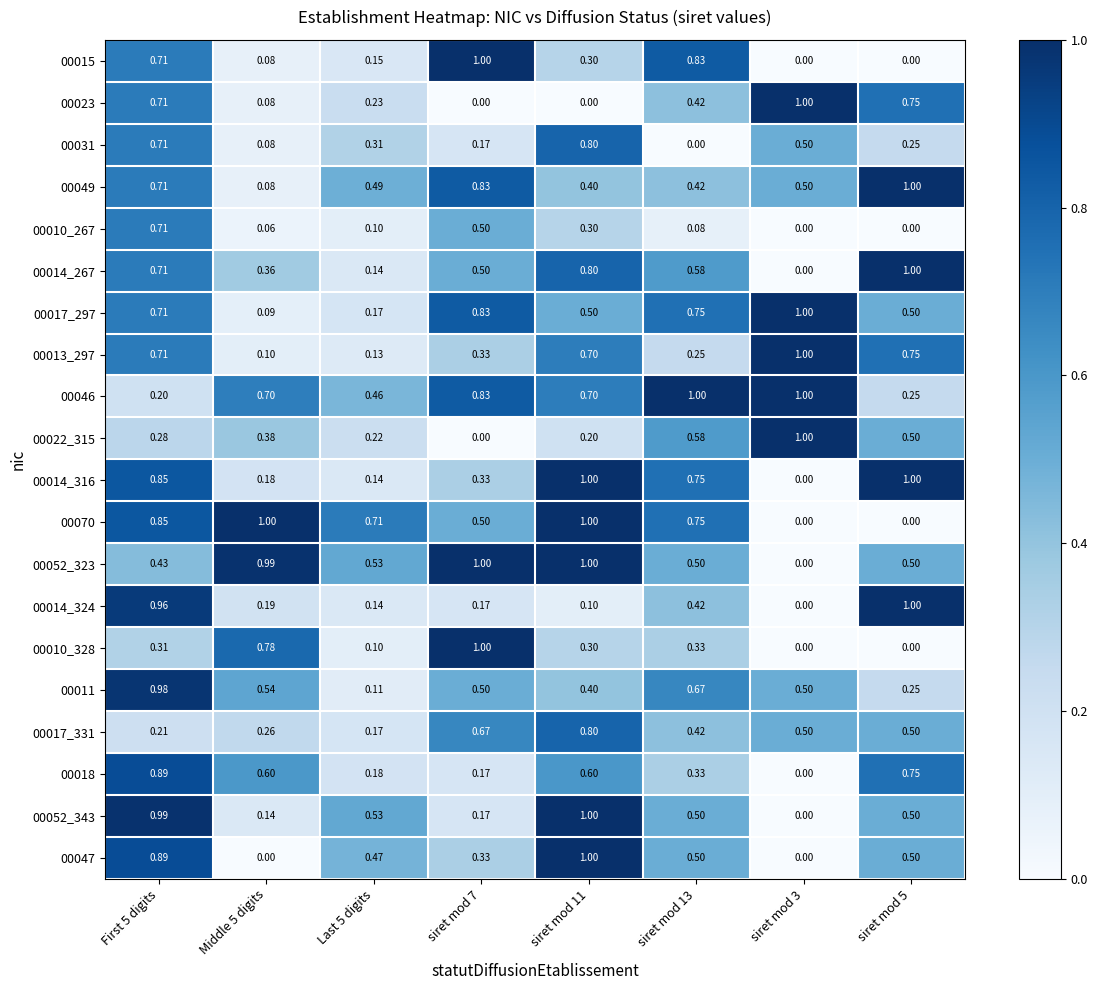

At how many categories does at least one series exceed 0?

8